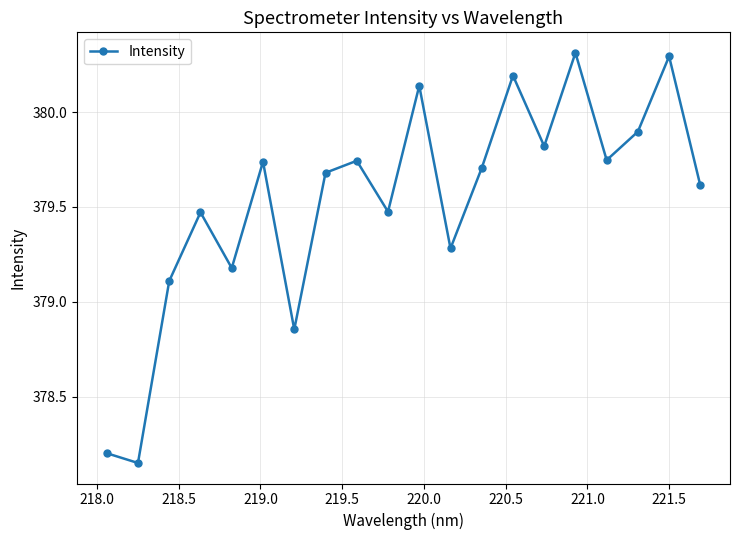

What is the maximum value shown in the chart?

380.3